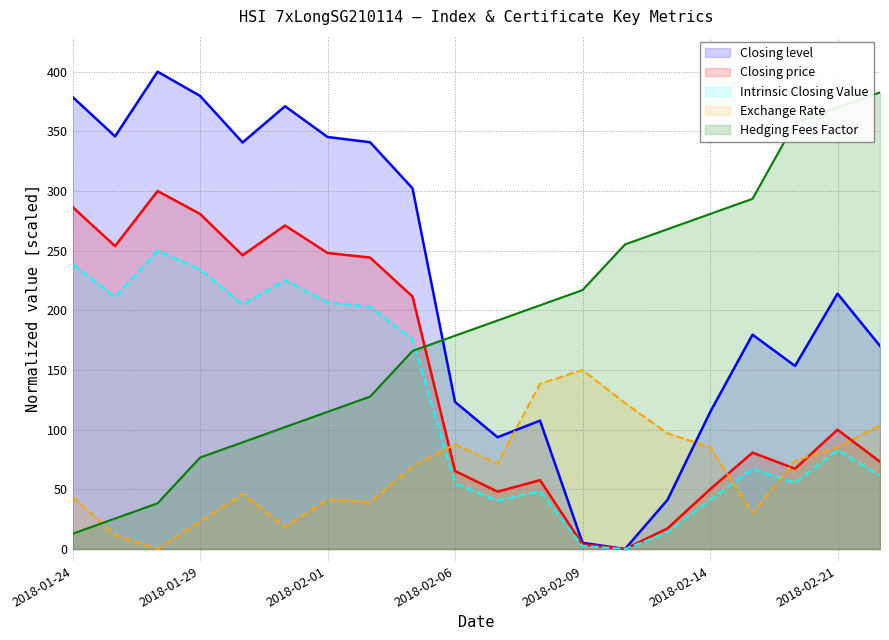

The value of Closing_price at 7 is 366.0. True or false?

False